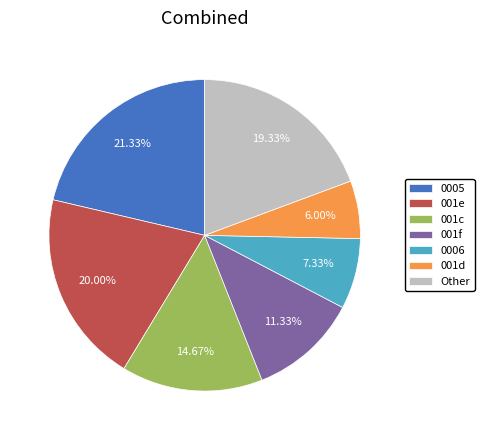

Approximately how many times larger is the value at 001f compared to 0005?

0.5